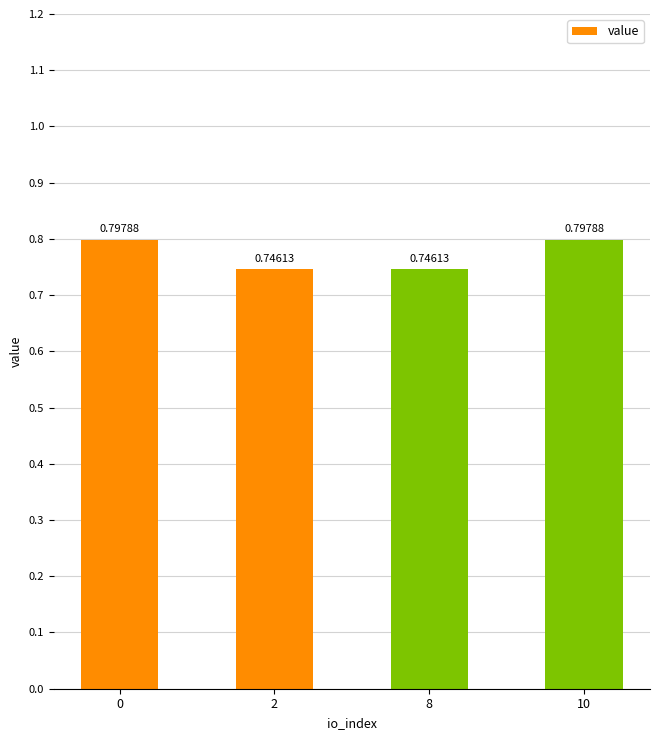

Are the bars grouped side by side (vs. stacked)?

No